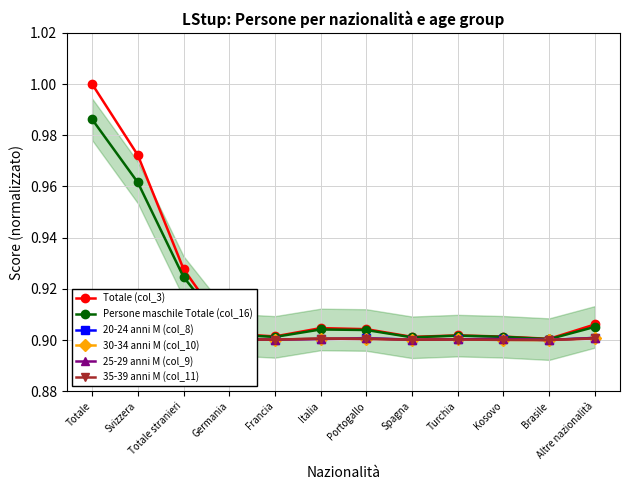

What is the total value across all series at Turchia?

5.4